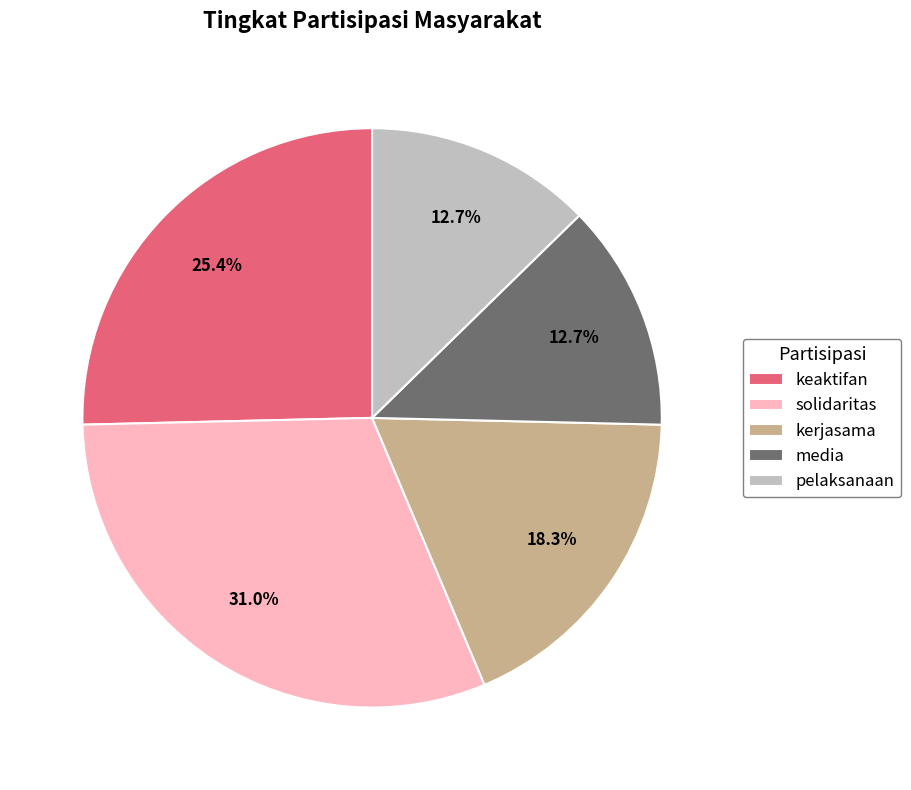

Approximately how many times larger is the value at media compared to solidaritas?

0.4